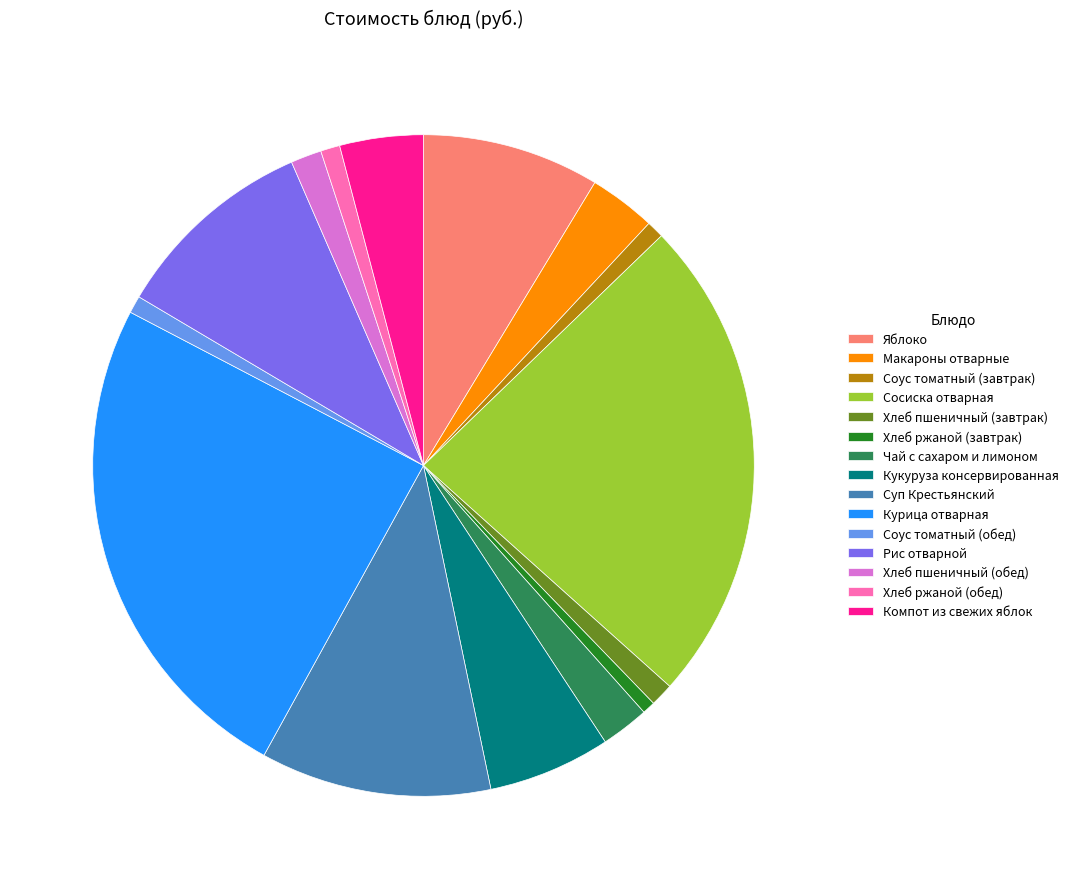

Which has a higher value, Хлеб ржаной (обед) or Яблоко?

Яблоко